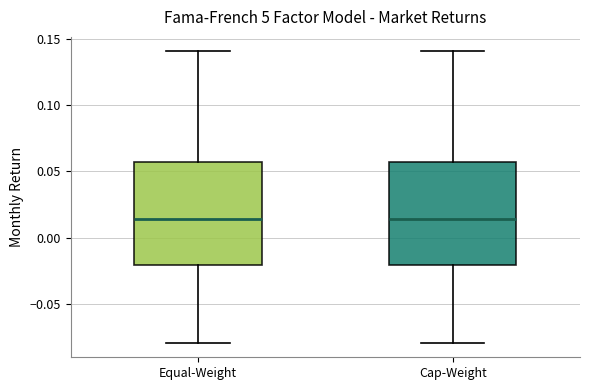

Reading left to right, read every box against the y-axis: the position of its median line, the range the box covers, and the ends of its whiskers. The values are not printed on the chart, so give them approximately, as read against the axis.

Equal-Weight: median 0.015, box -0.020 to 0.055, whiskers -0.080 to 0.140
Cap-Weight: median 0.015, box -0.020 to 0.055, whiskers -0.080 to 0.140